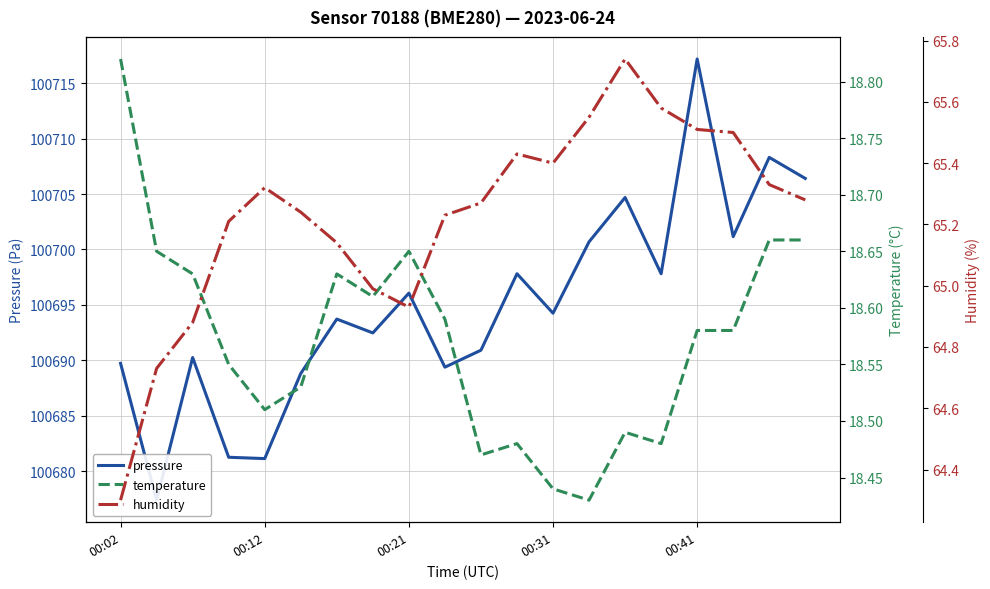

True or false: pressure has a value of 100697.8 at 11.

True